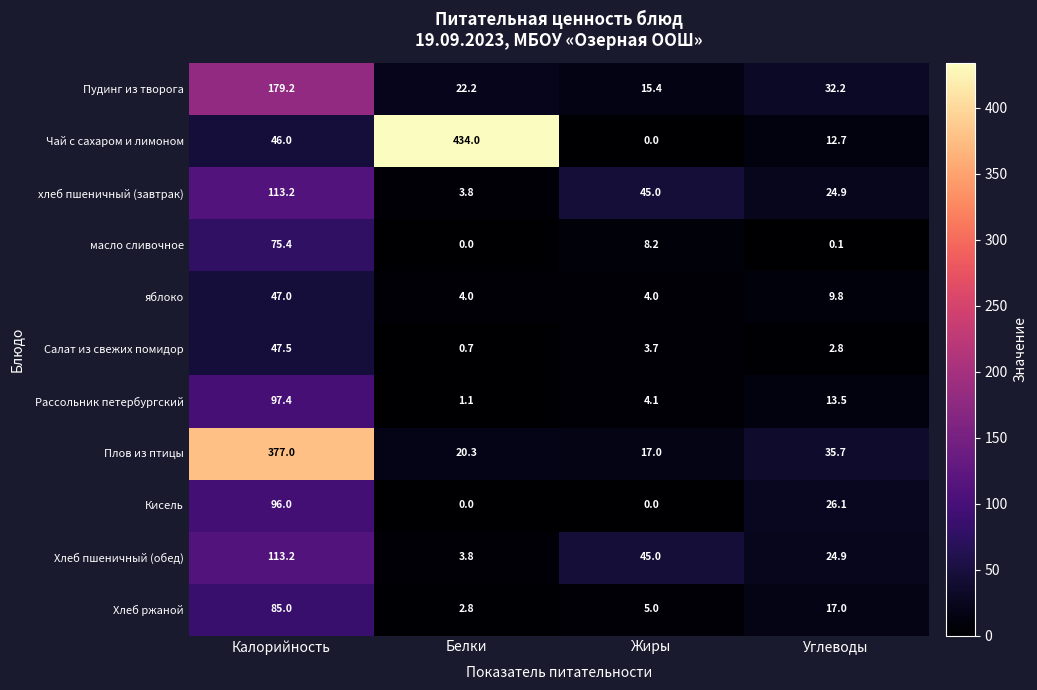

List the labels in order of Плов из птицы value, smallest first.

Жиры, Белки, Углеводы, Калорийность